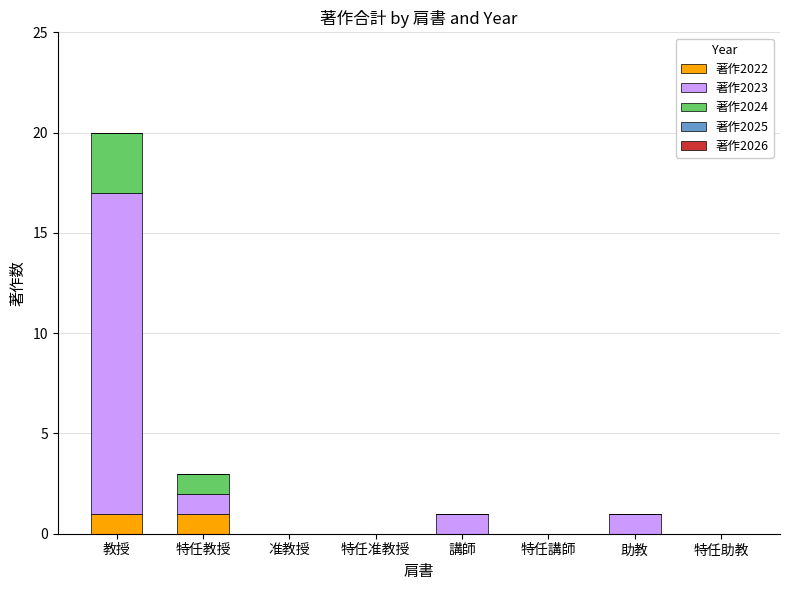

Are the bars horizontal?

No